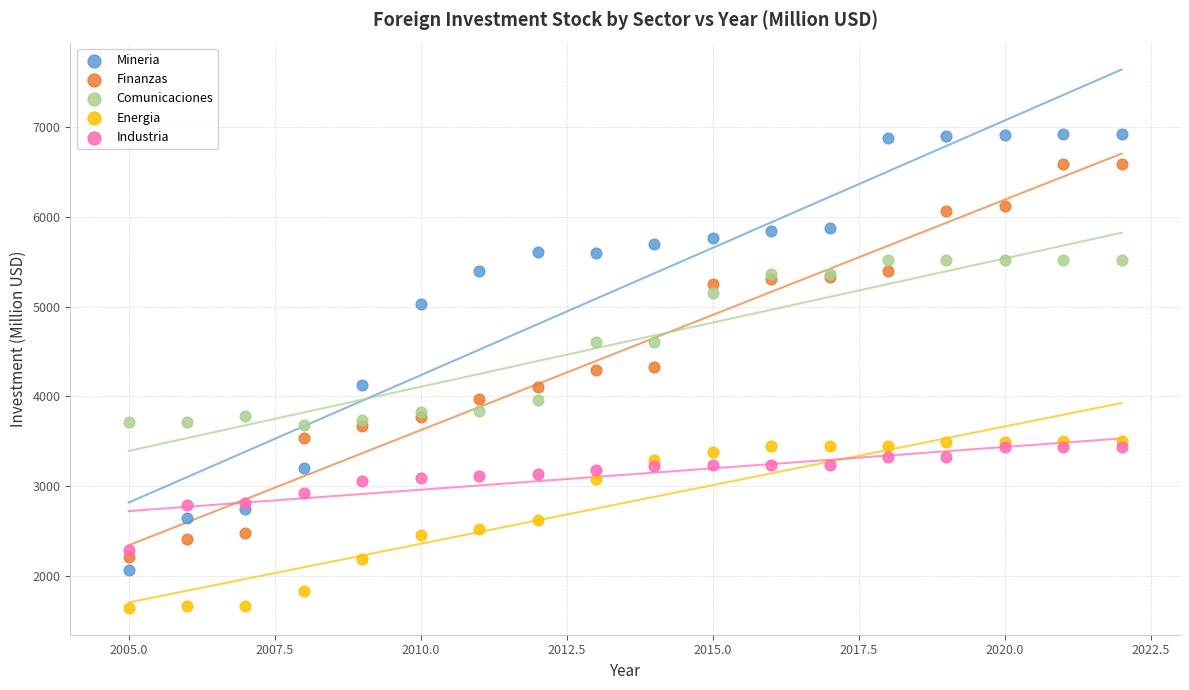

Which series contains the lowest Y value?

Energia